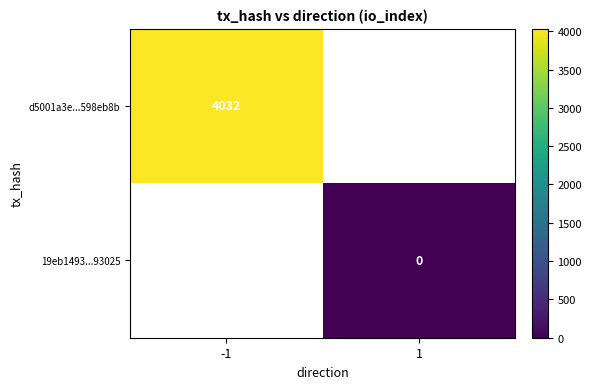

List the series in order of their overall mean, highest first.

d5001a3e...598eb8b, 19eb1493...93025